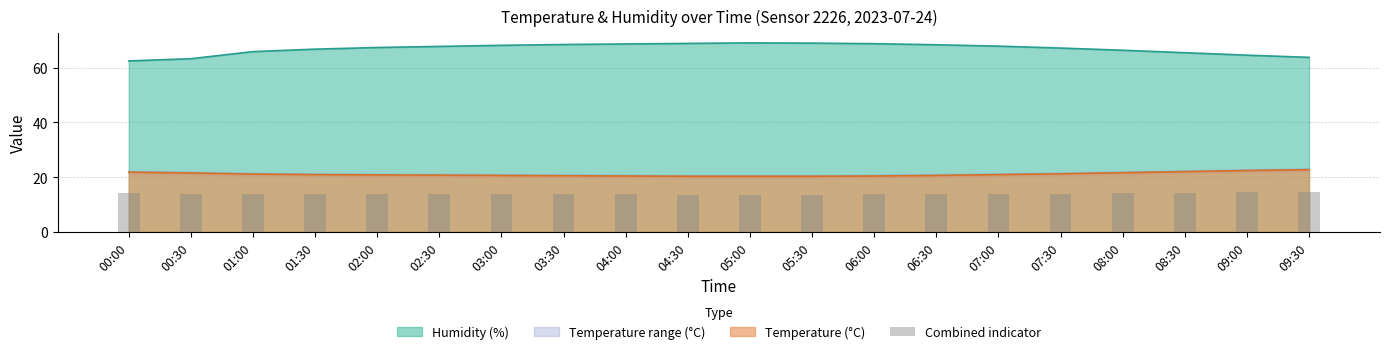

What is the maximum value for Temperature (°C)?

22.7